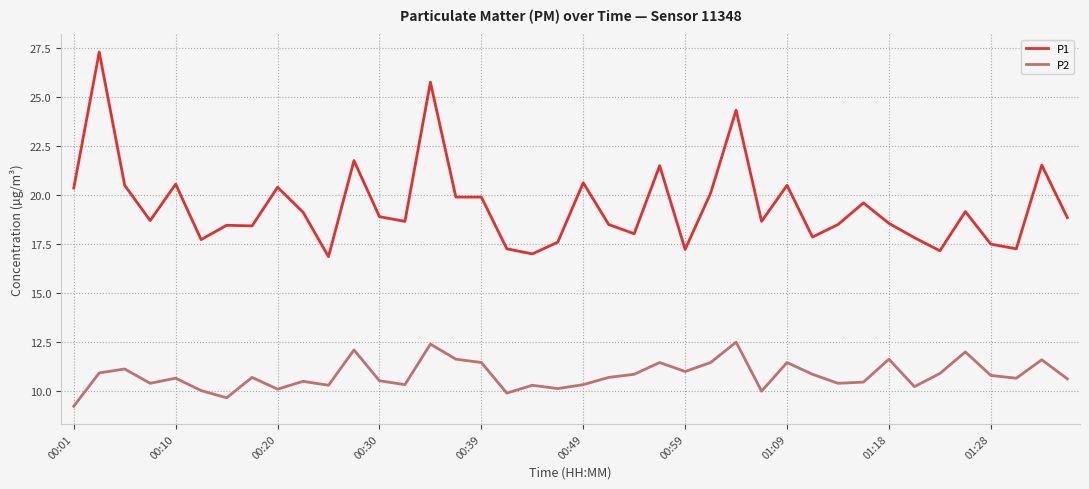

True or false: P2 and P1 intersect in this chart.

False